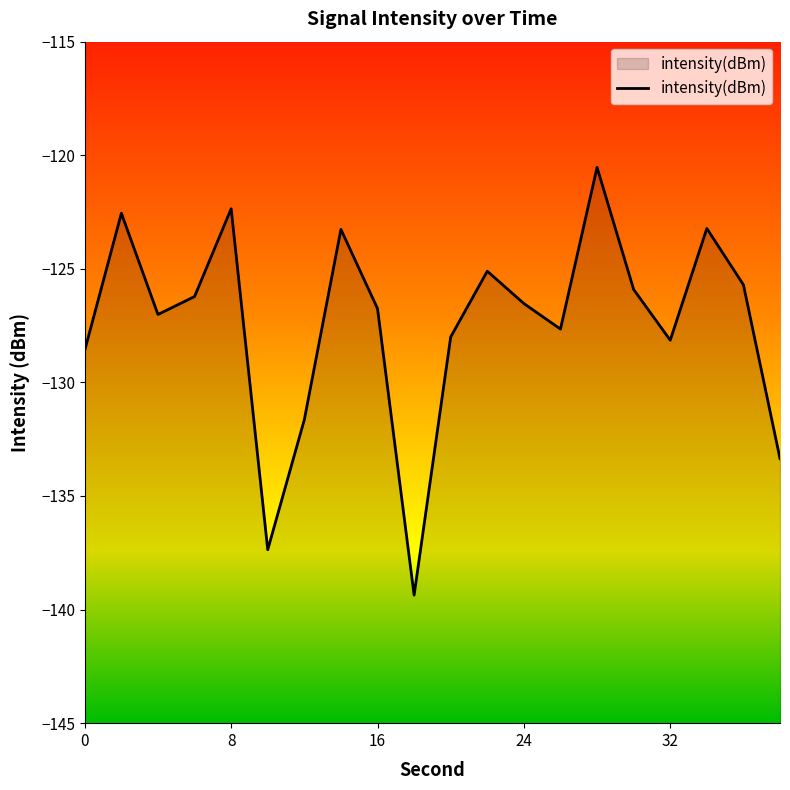

How many values are below -126?

12